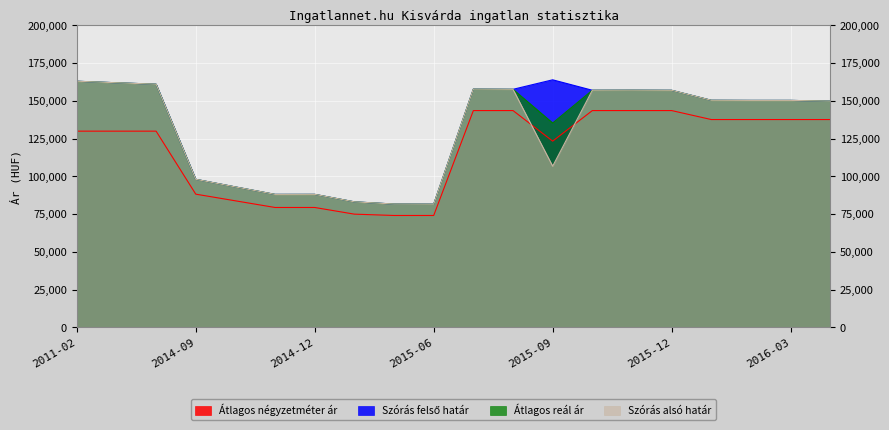

What is the greatest value displayed?

163927